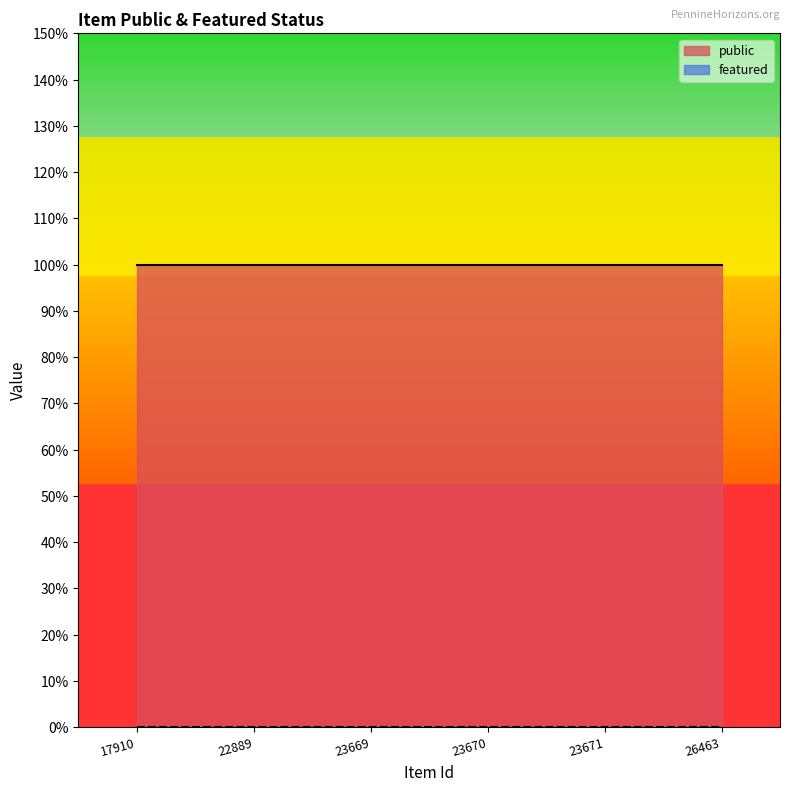

How many categories are shown in the chart?

6